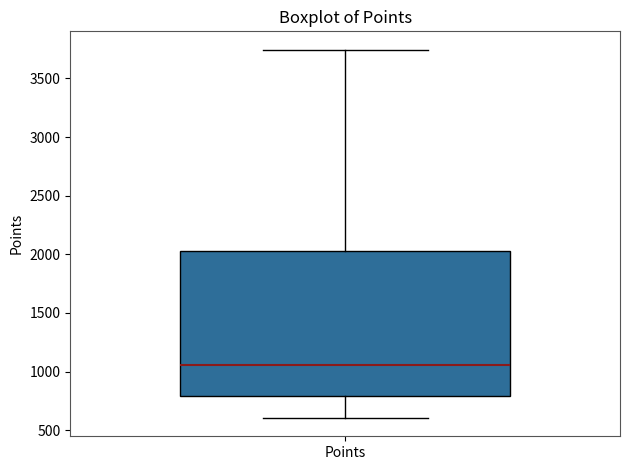

Where is the lower edge of the box for Points on the y-axis? The values are not printed on the chart, so give them approximately, as read against the axis.

800